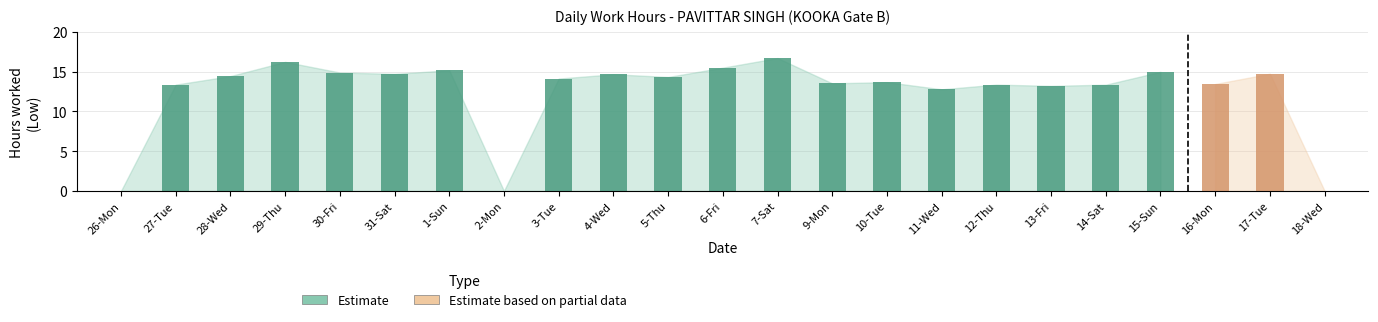

Is it true that the value at 4-Wed is 6.6?

False